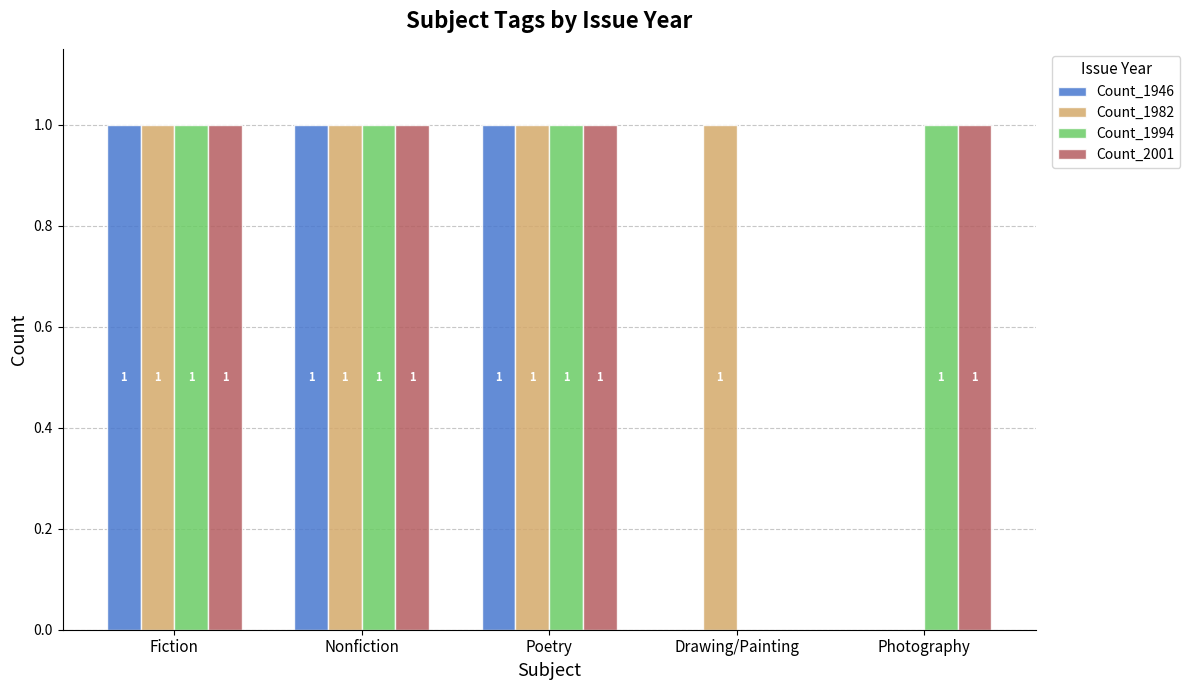

How many groups of bars are there?

5